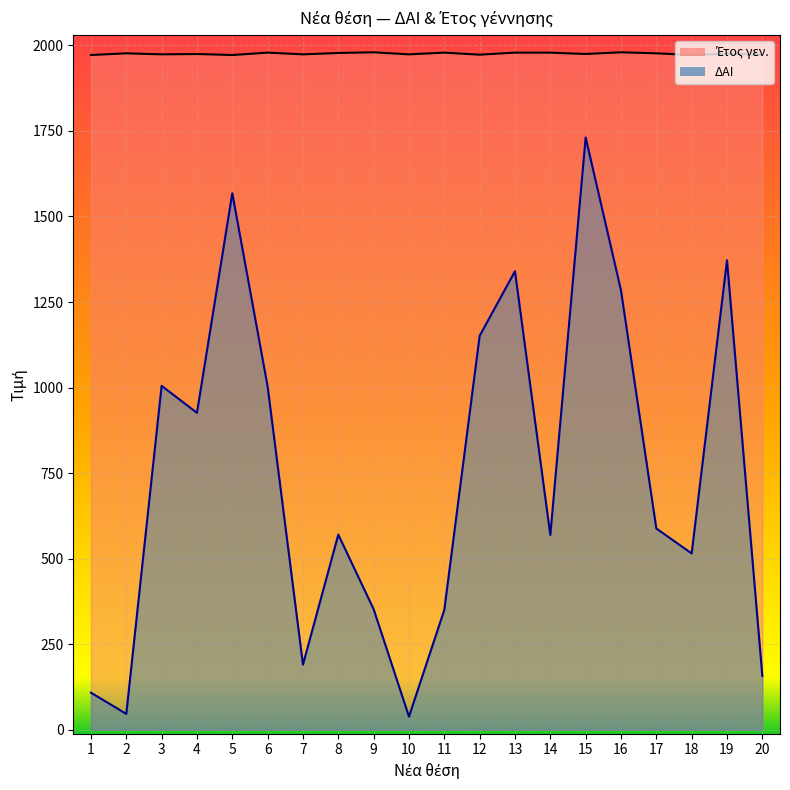

At which category does Έτος γεν. reach its first local peak?

2